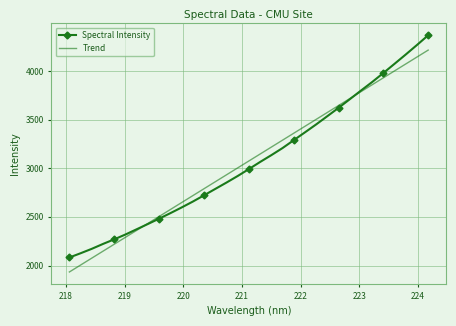

True or false: Spectral Intensity and Trend cross at least once.

True